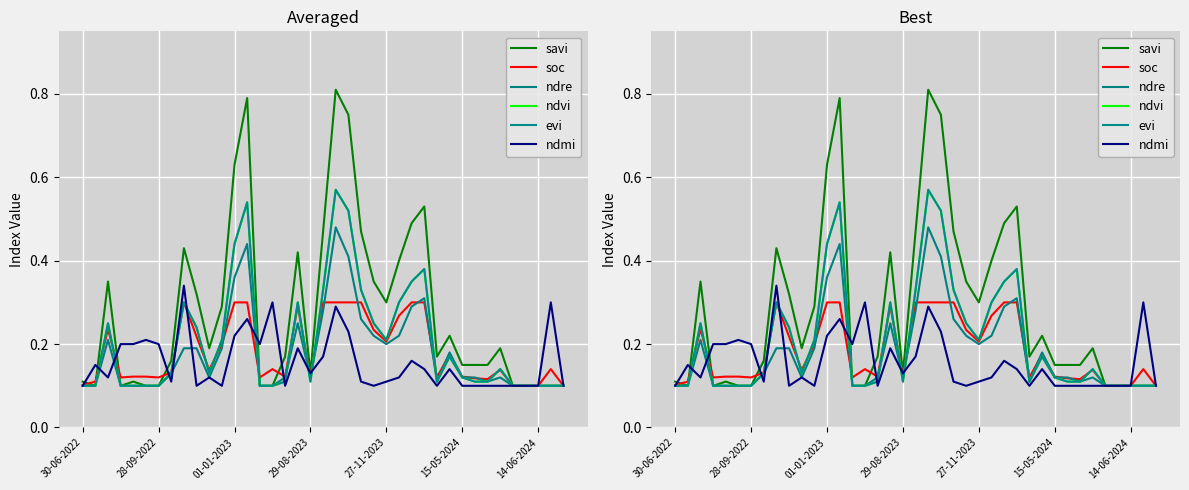

Count the number of categories in the chart.

39